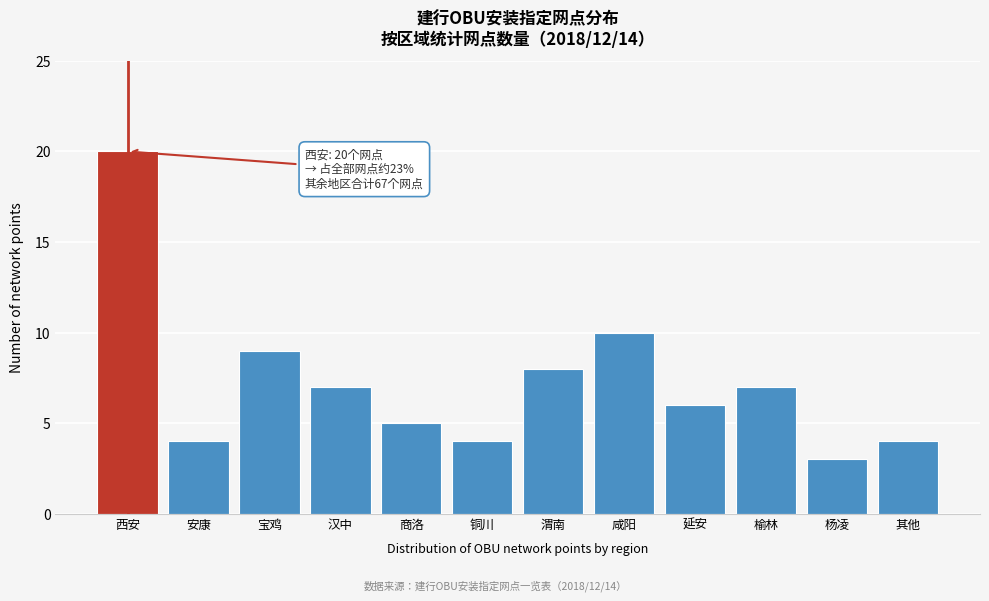

Reading left to right, transcribe all the data shown in this chart.

20	4	9	7	5	4	8	10	6	7	3	4